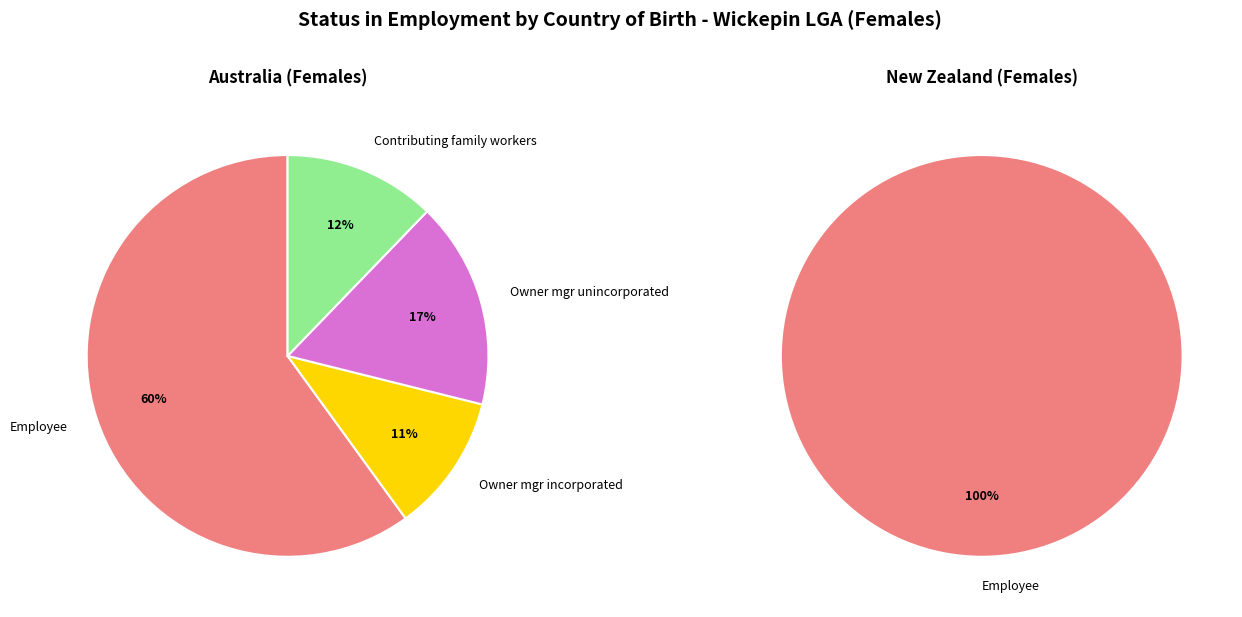

To the nearest percent, what is the difference between the Australia and New Zealand slice percentages?

83%